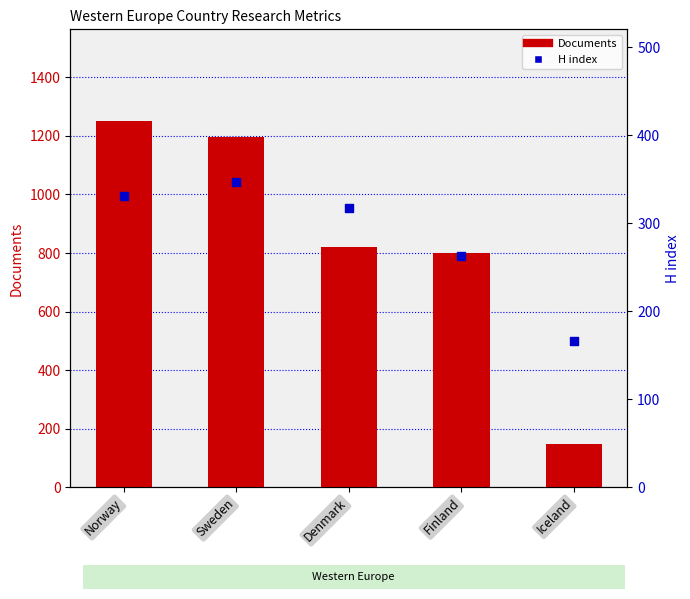

Which series has the largest total across all categories?

Documents